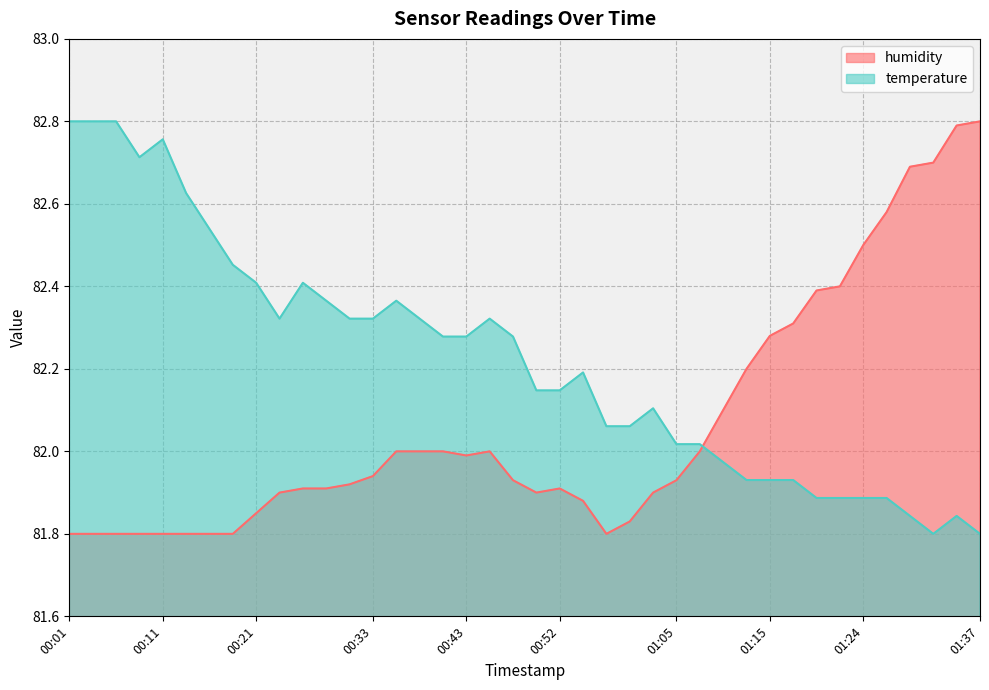

At which label is temperature closest to 82?

01:05